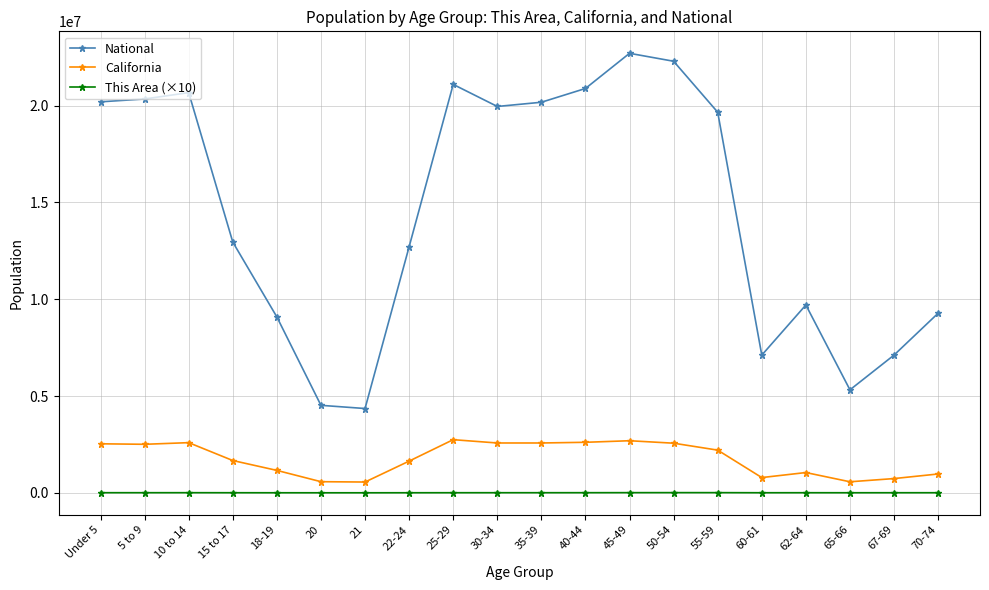

What is the highest value of the California series?

2744409